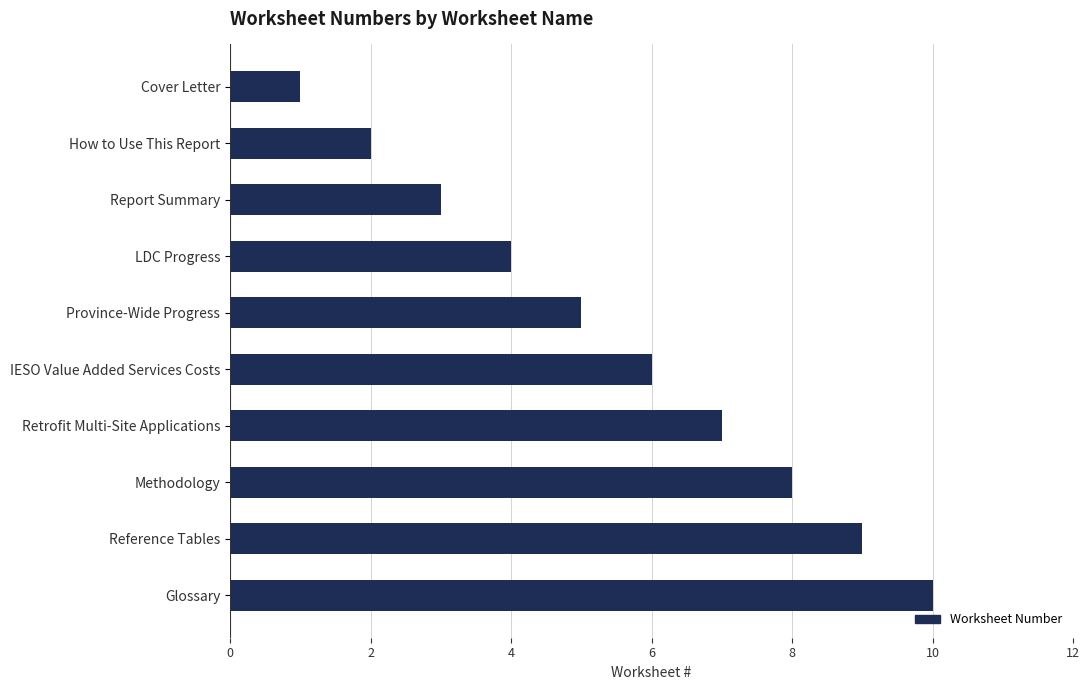

What is the average value?

6